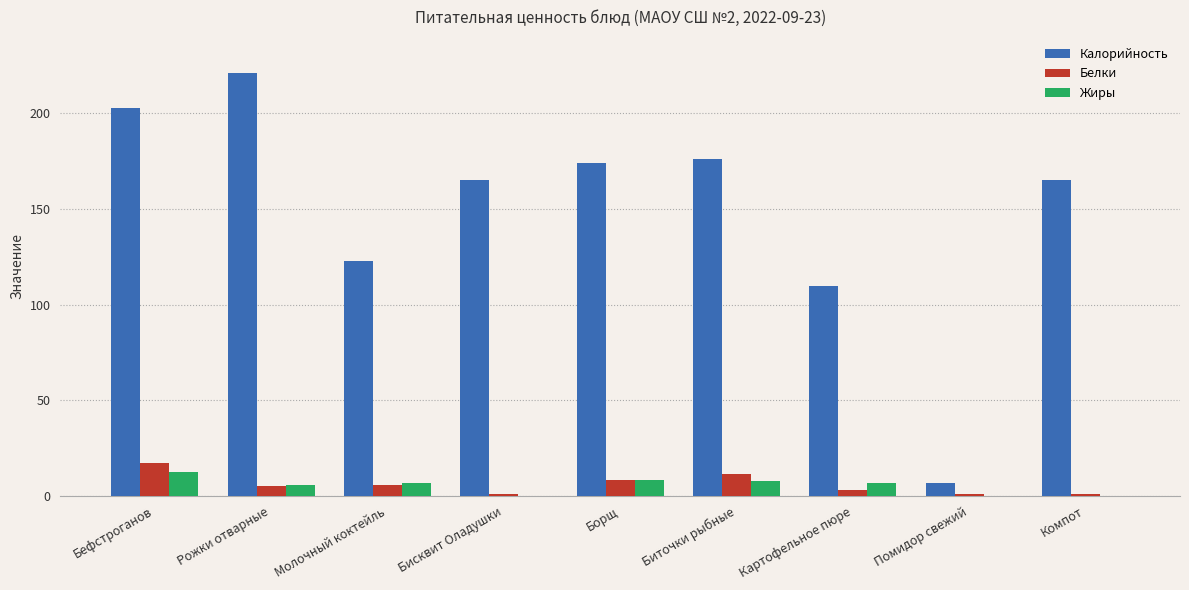

What is the spread (max minus min) of values at Бефстроганов?

190.7